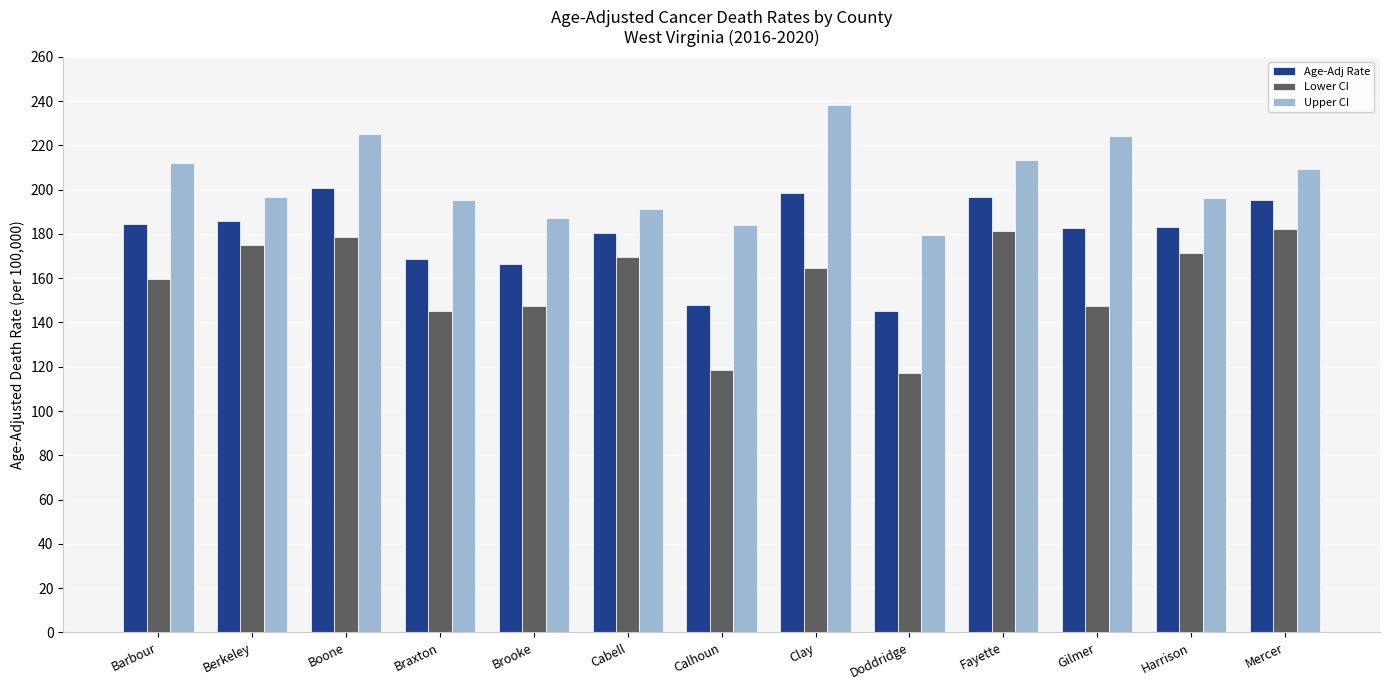

Which series changed the most between Doddridge and Fayette?

Lower CI